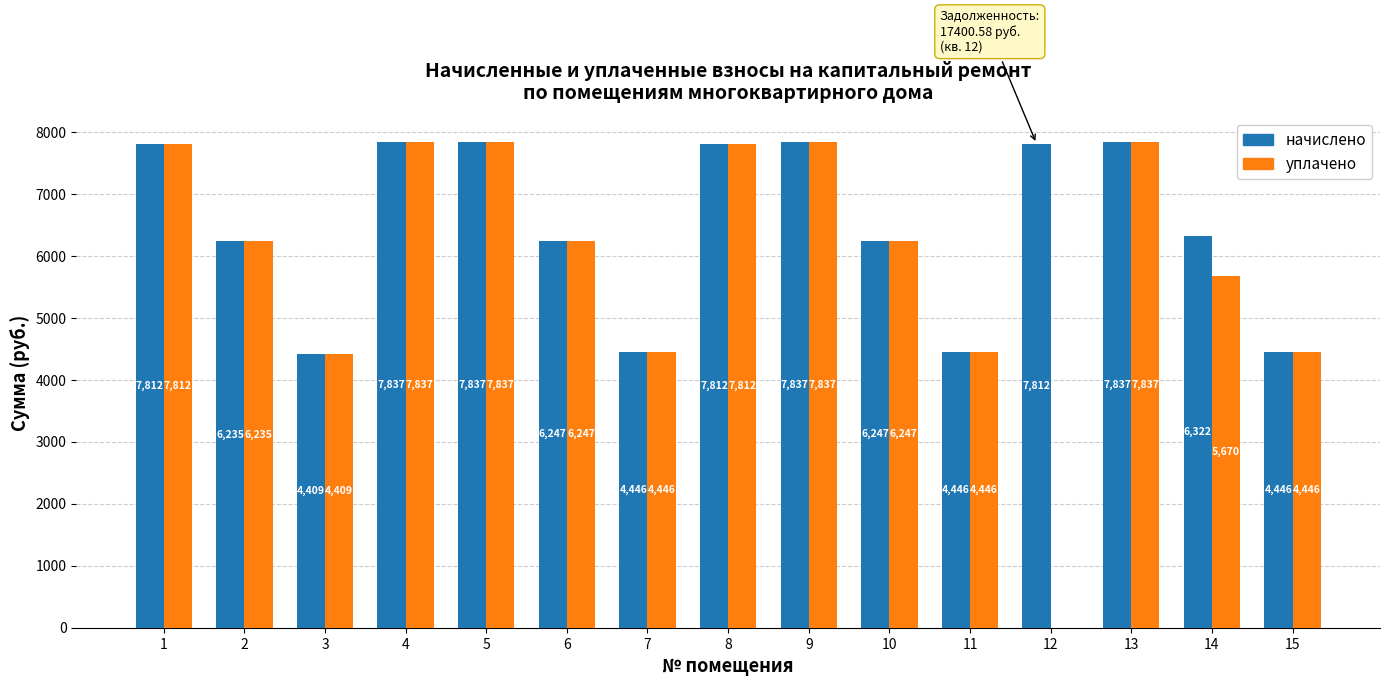

Is the value of уплачено at 12 greater than the value of начислено at 15?

No